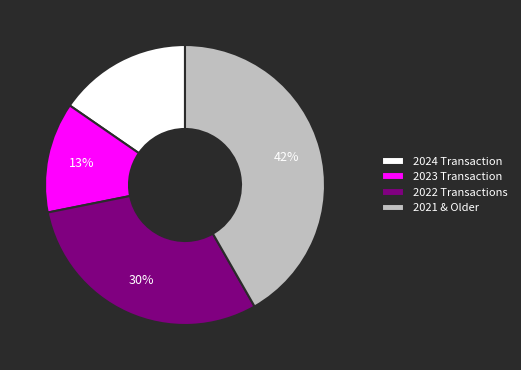

Which slice is the largest?

2021 & Older